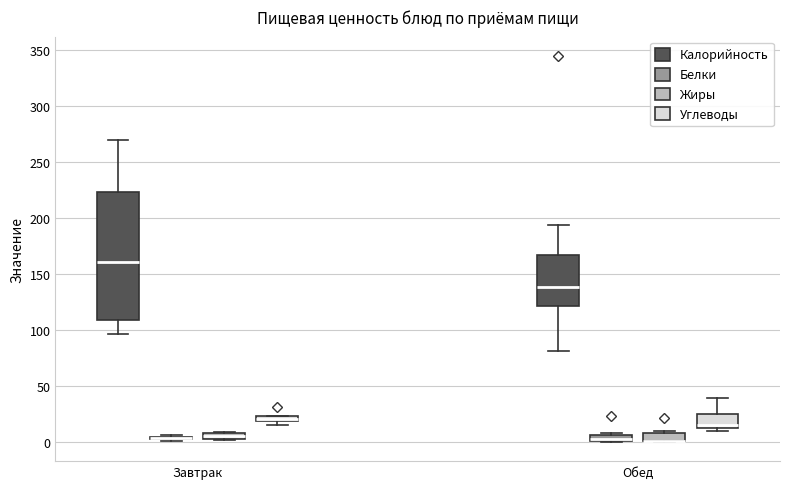

Comparing the boxes themselves (not the whiskers), which one is the tallest?

Завтрак (Калорийность)